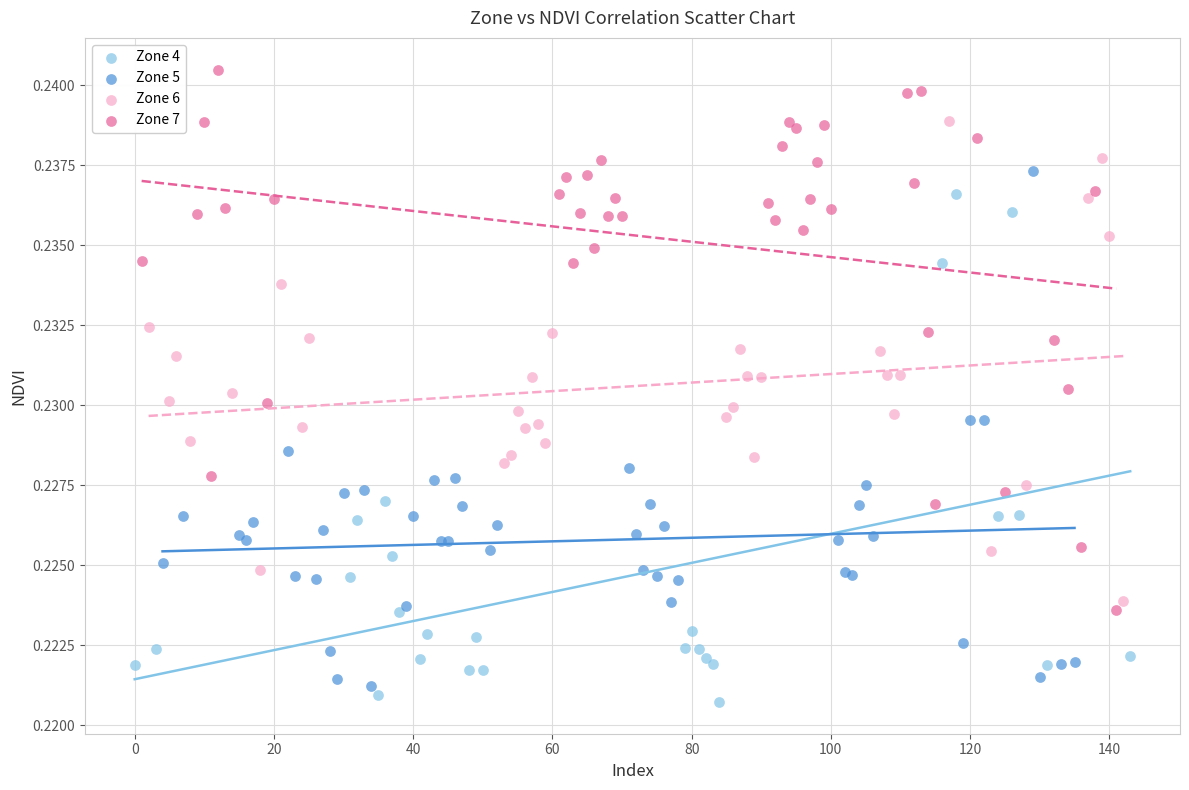

Which series contains the lowest Y value?

Zone 4